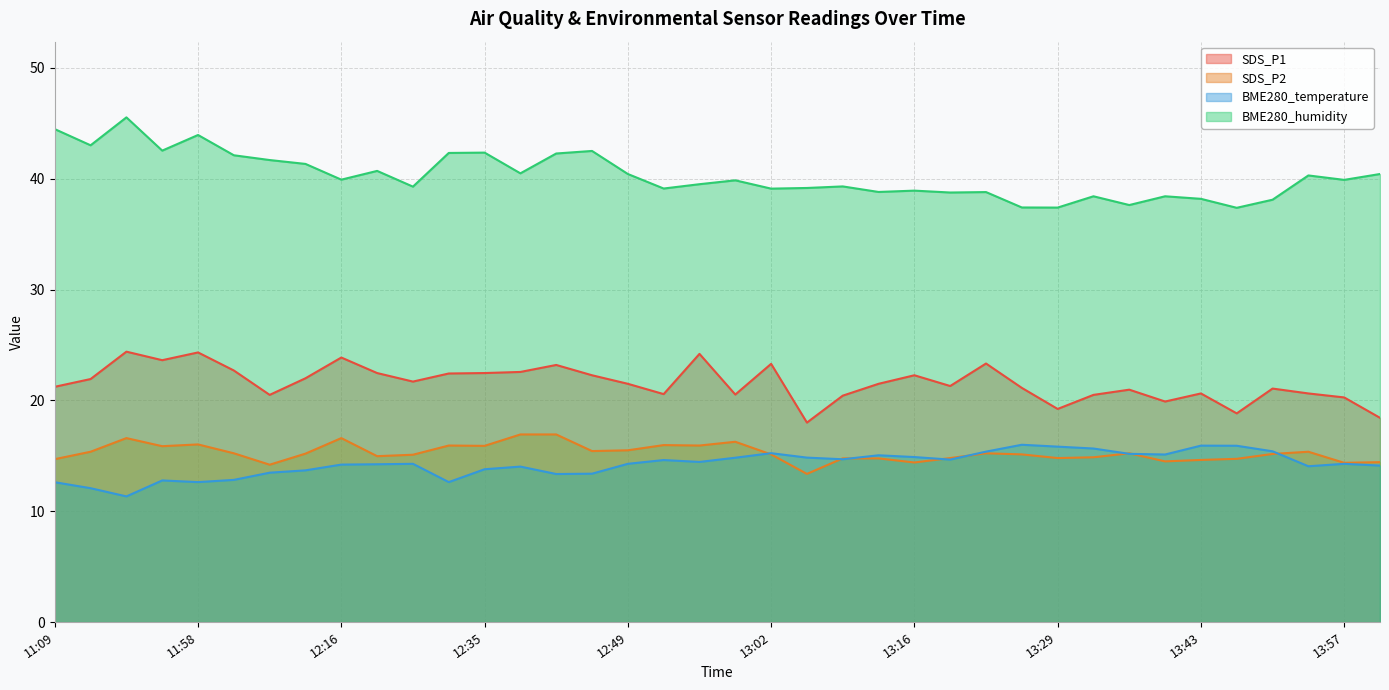

True or false: BME280_humidity and SDS_P2 intersect in this chart.

False